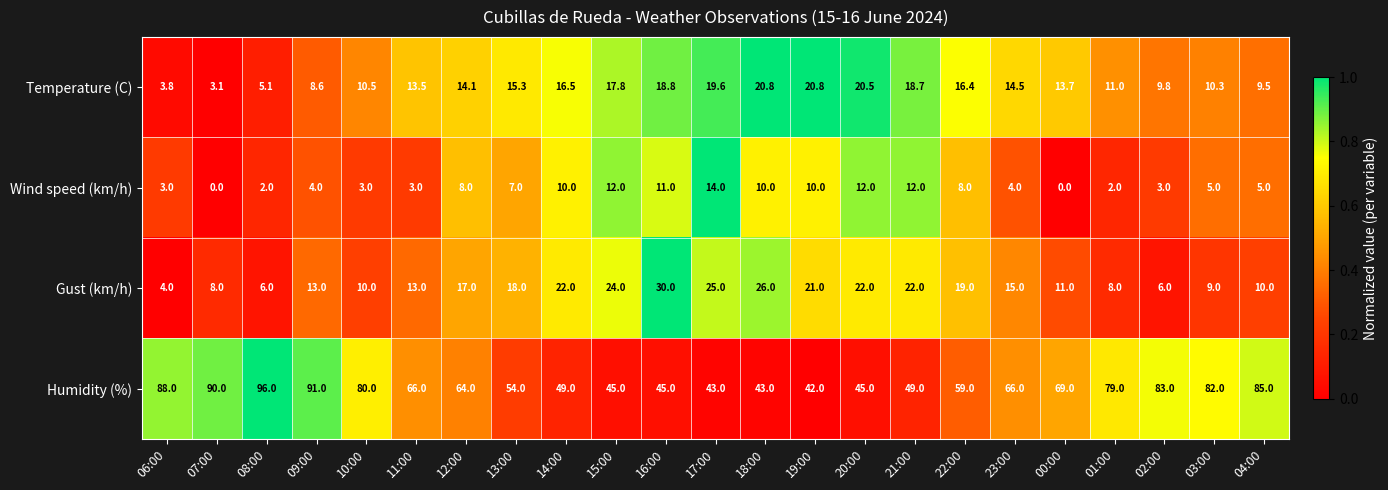

At which label does Humidity (%) reach its minimum?

19:00